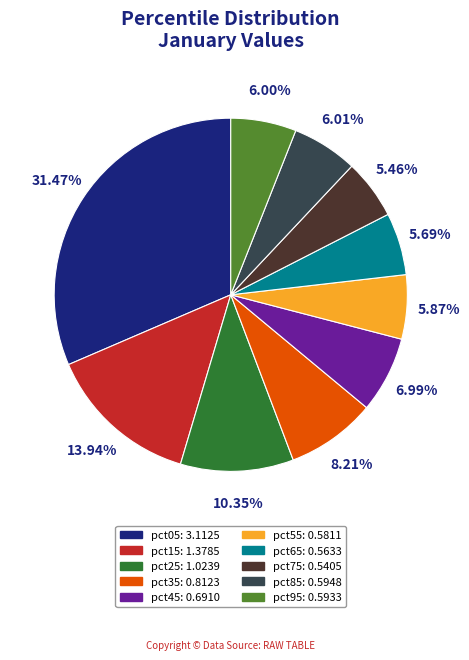

Count the number of slices in the pie.

10